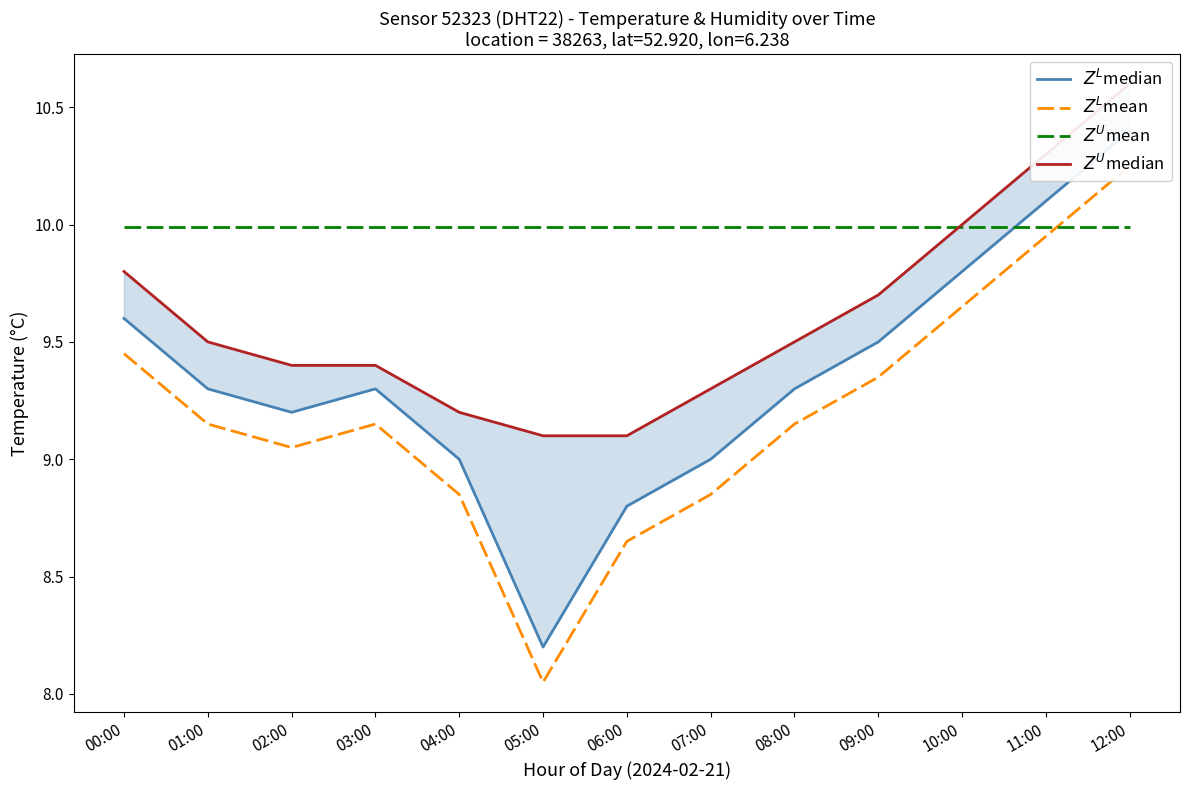

At which label does $Z^U$median reach its peak?

12:00